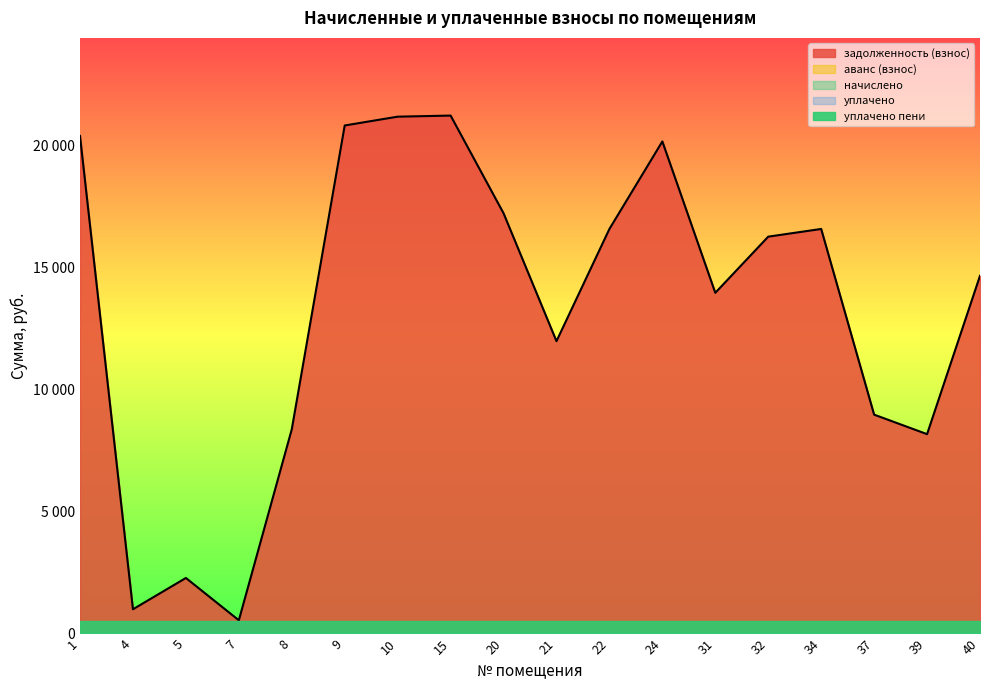

At which label is задолженность (пени) closest to 10891?

21